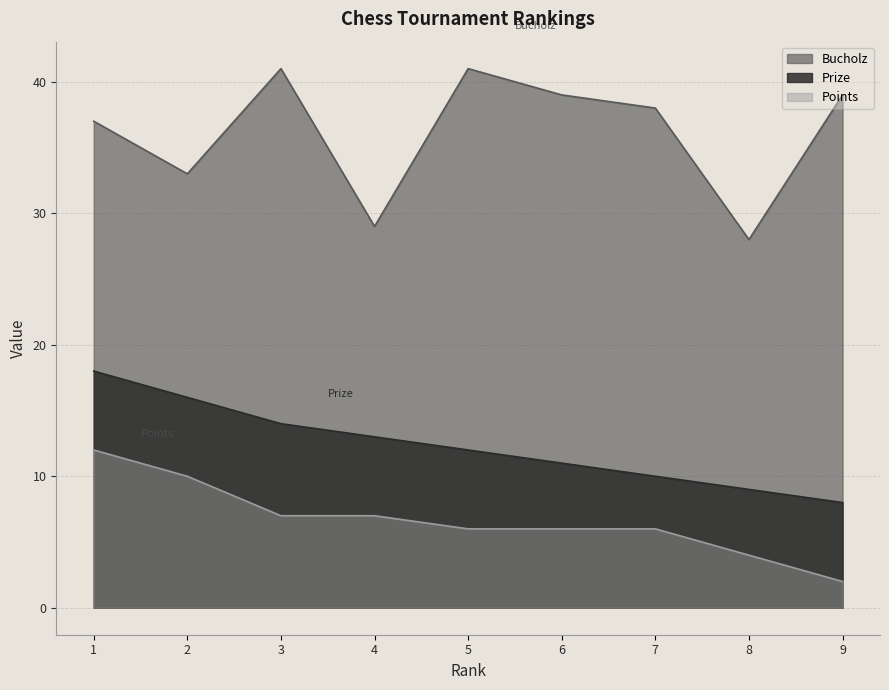

What is the value of the Prize point at the 6th from the left?

11